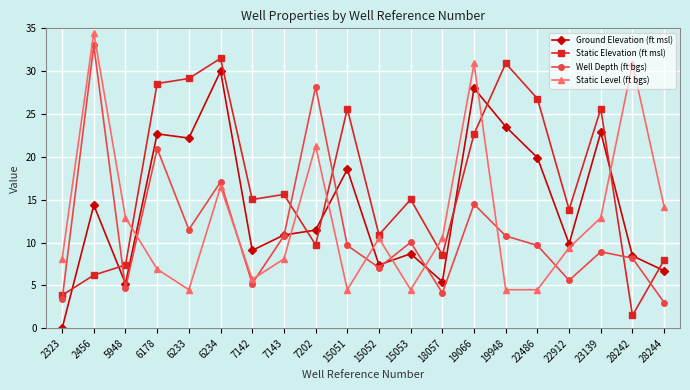

Rank the series by their average value, from highest to lowest.

Static Elevation (ft msl), Ground Elevation (ft msl), Static Level (ft bgs), Well Depth (ft bgs)